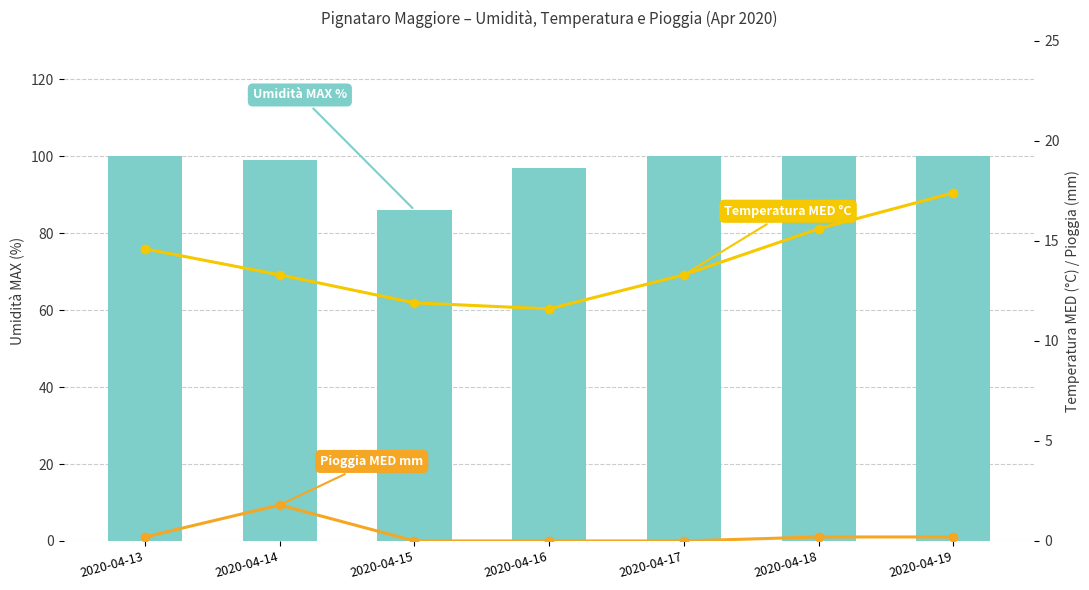

Reading left to right, extract all data points from this chart.

Umidità MAX %: 2020-04-13=100.0	2020-04-14=99.0	2020-04-15=86.0	2020-04-16=97.0	2020-04-17=100.0	2020-04-18=100.0	2020-04-19=100.0
Temperatura MED °C: 2020-04-13=14.6	2020-04-14=13.3	2020-04-15=11.9	2020-04-16=11.6	2020-04-17=13.3	2020-04-18=15.6	2020-04-19=17.4
Pioggia MED mm: 2020-04-13=0.2	2020-04-14=1.8	2020-04-15=0.0	2020-04-16=0.0	2020-04-17=0.0	2020-04-18=0.2	2020-04-19=0.2